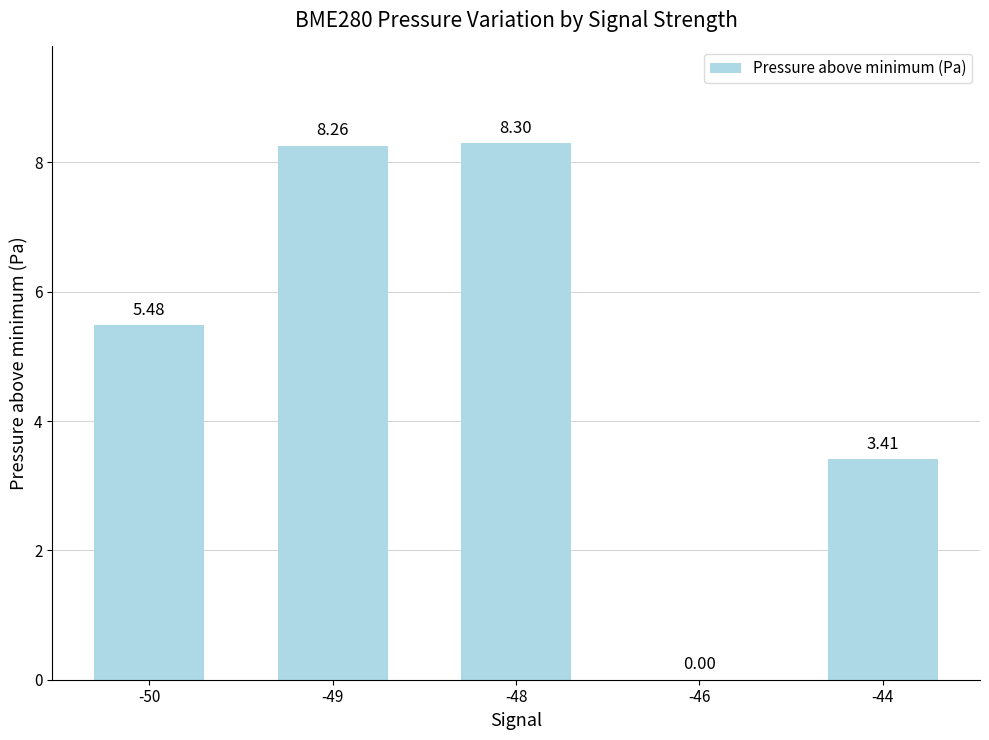

Read the value at -50.

5.5